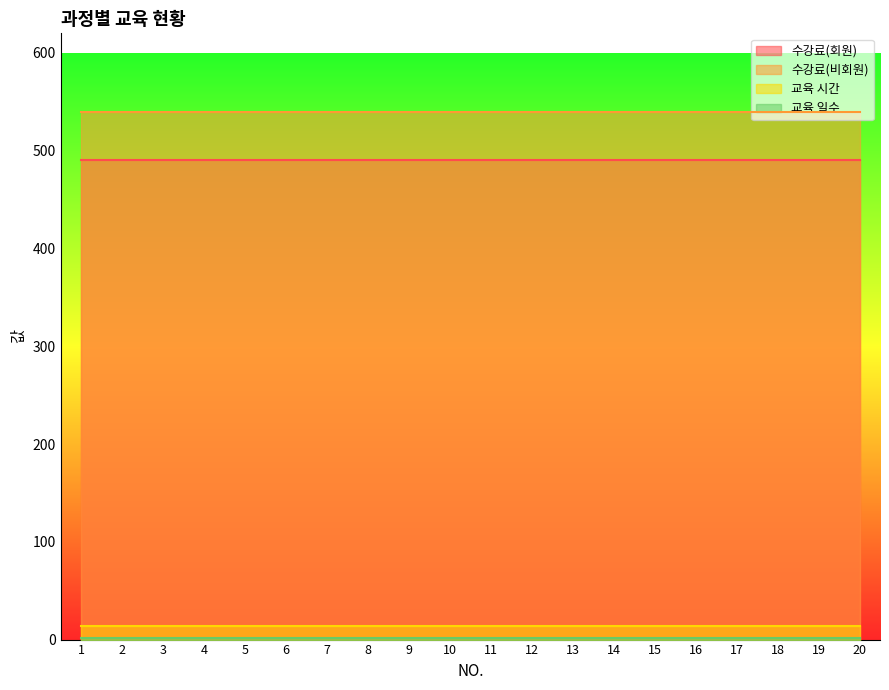

What is the value of the 수강료(회원) point at the 14th from the left?

490